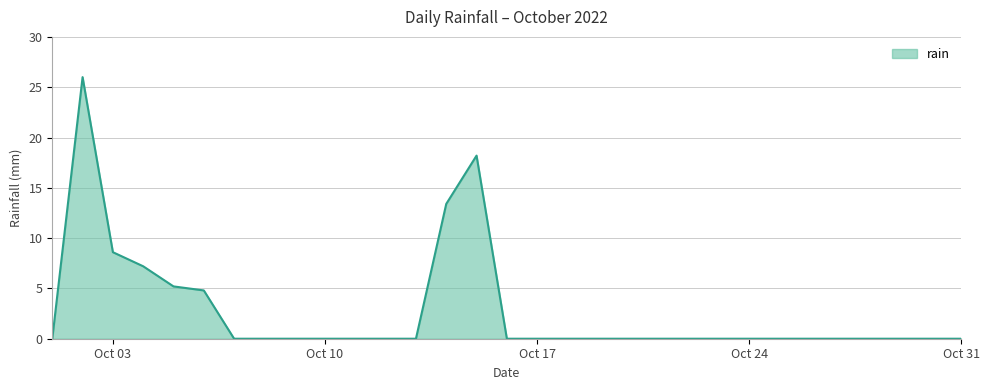

Does the chart display data point markers on the line(s)?

No